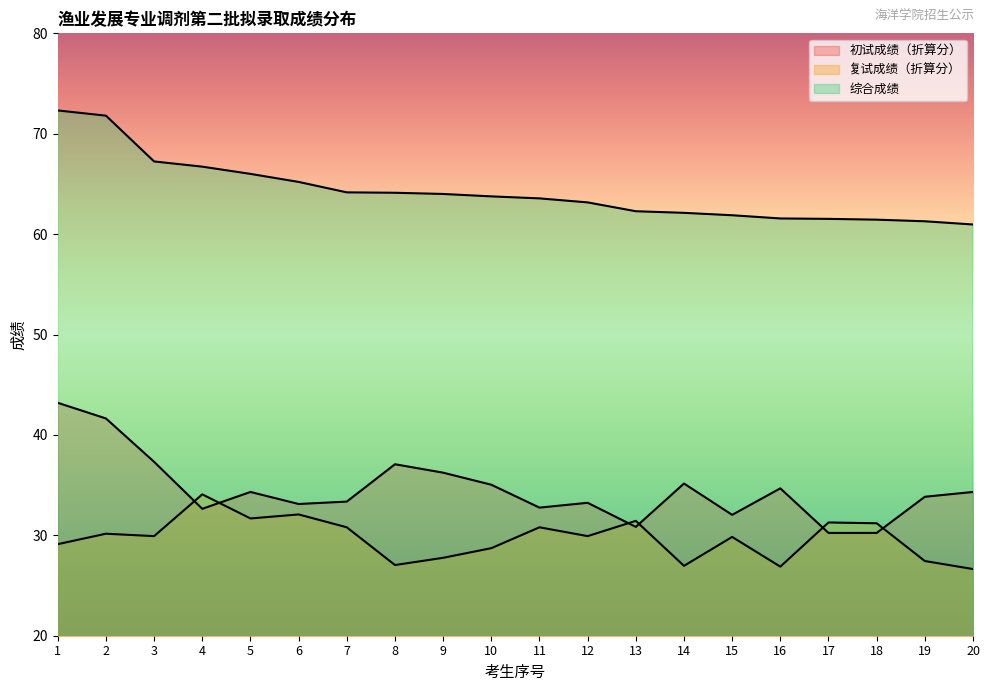

True or false: 综合成绩 and 复试成绩（折算分） intersect in this chart.

False